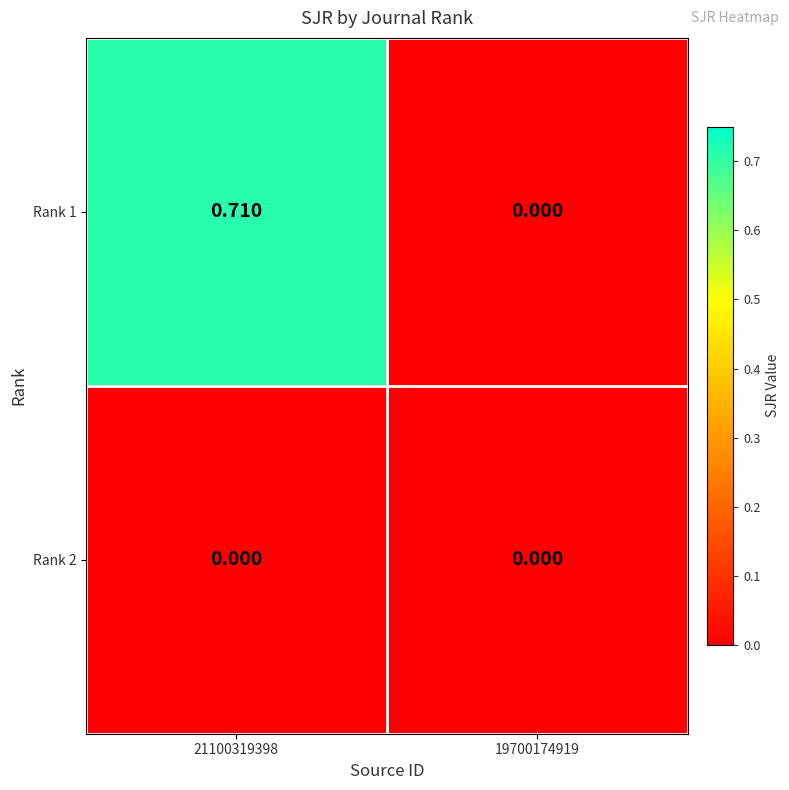

Which series changed the most between 21100319398 and 19700174919?

Rank 1